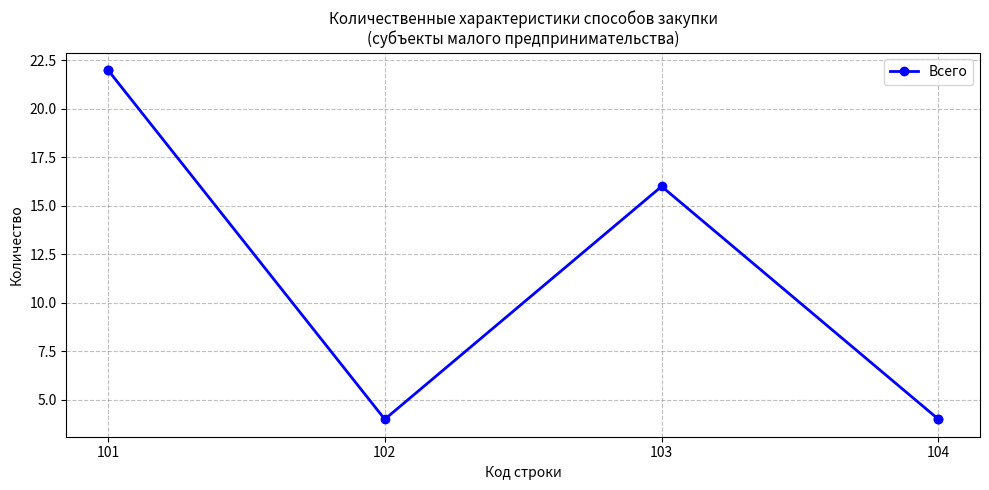

How many values are between 4 and 22?

4